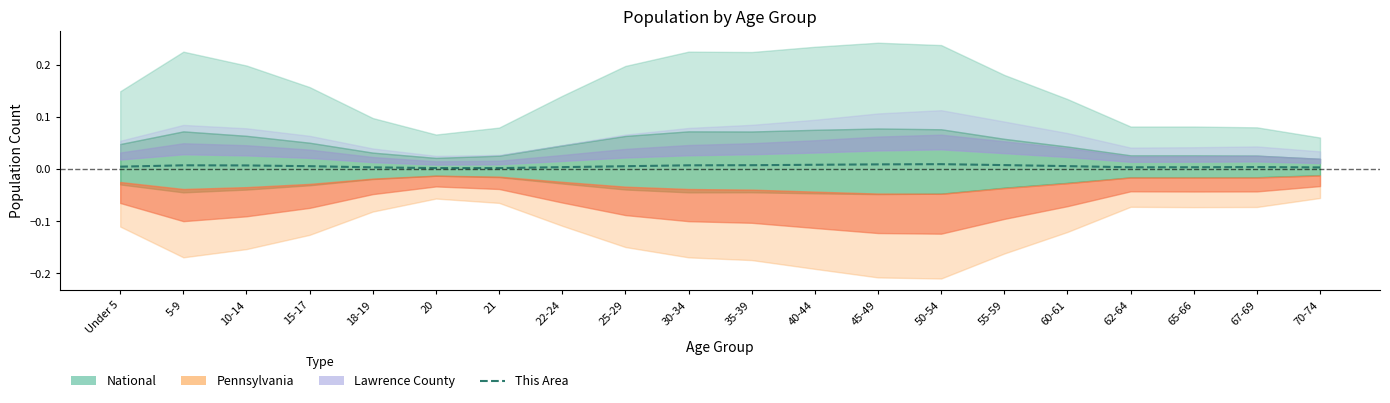

What is the label of the 8th point from the right?

45-49